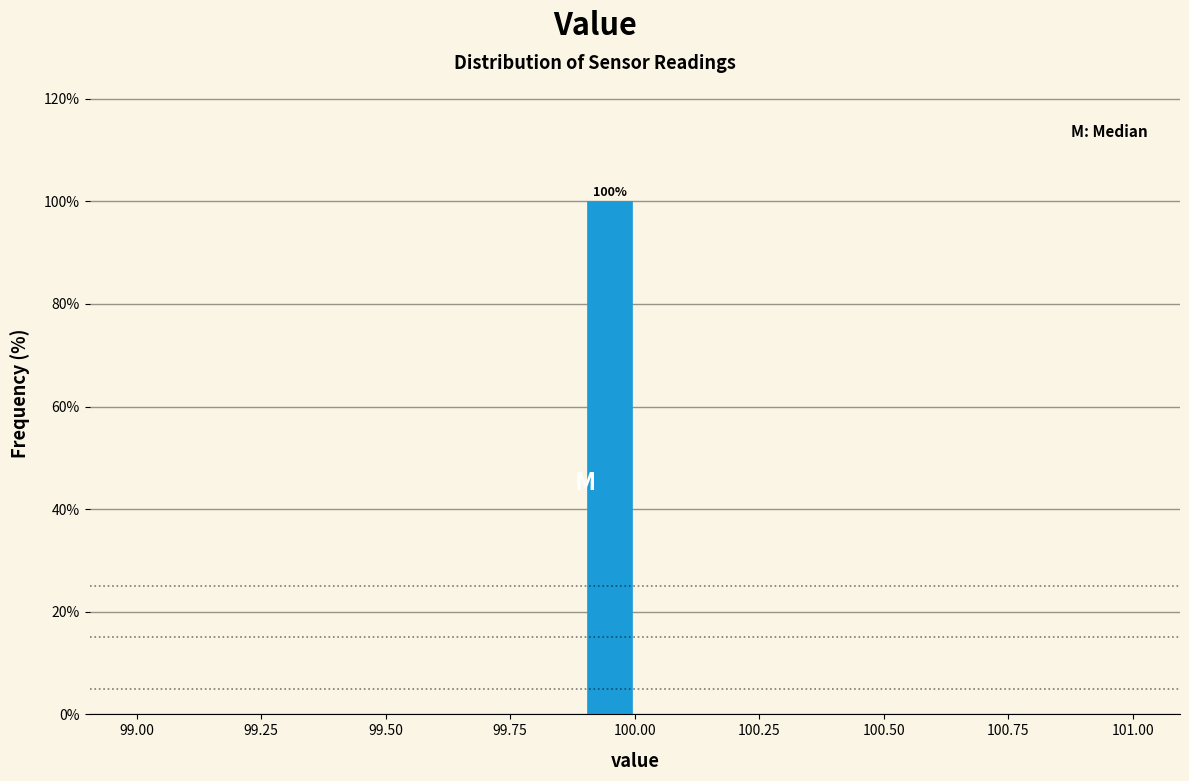

Read against the x-axis, roughly where is the centre of the tallest bar?

99.95